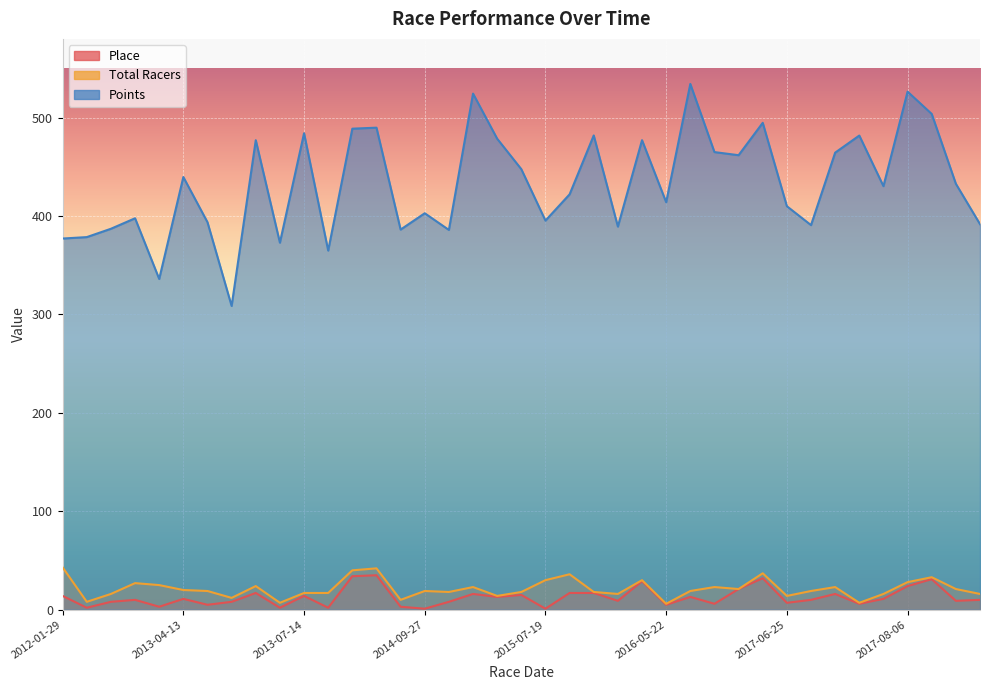

What is the sum of all Total Racers values?

832.0